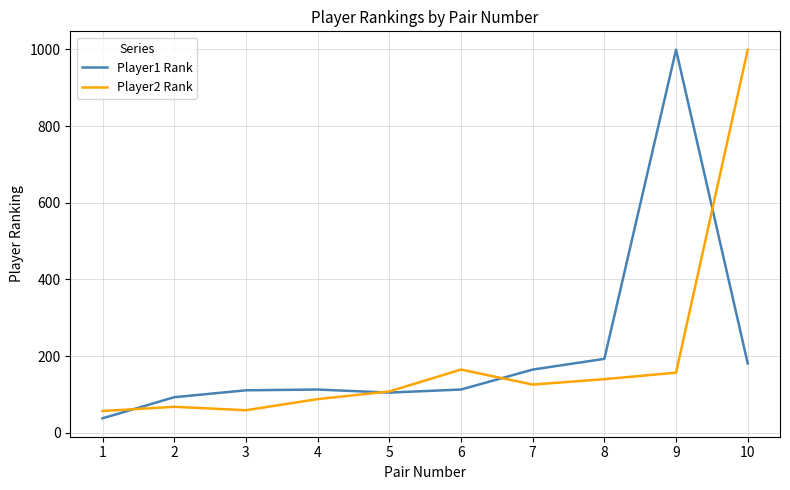

Is it true that Player2 Rank equals 30 at 8?

False